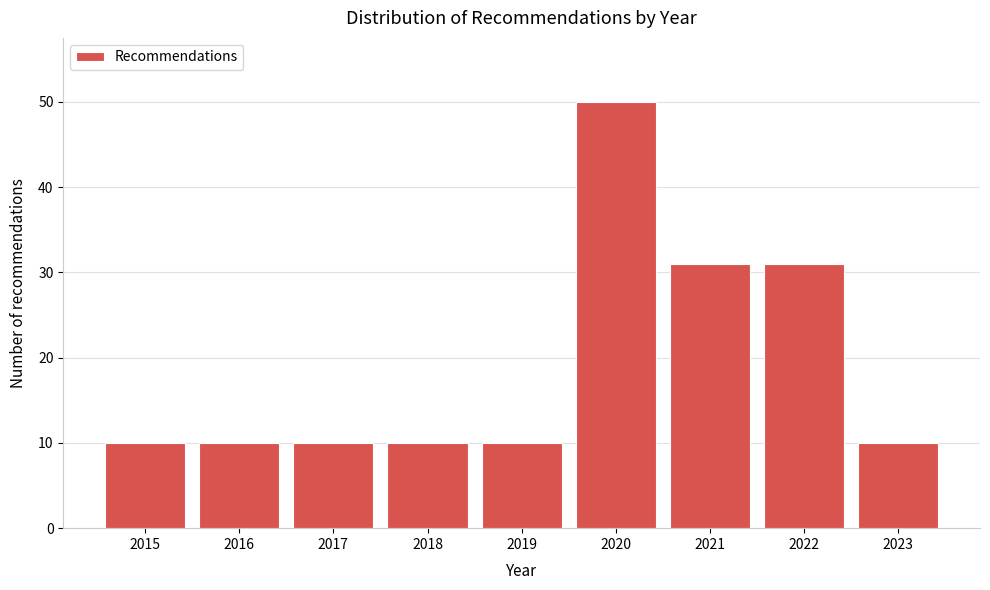

Reading right to left, transcribe all the data shown in this chart.

2023=10	2022=31	2021=31	2020=50	2019=10	2018=10	2017=10	2016=10	2015=10